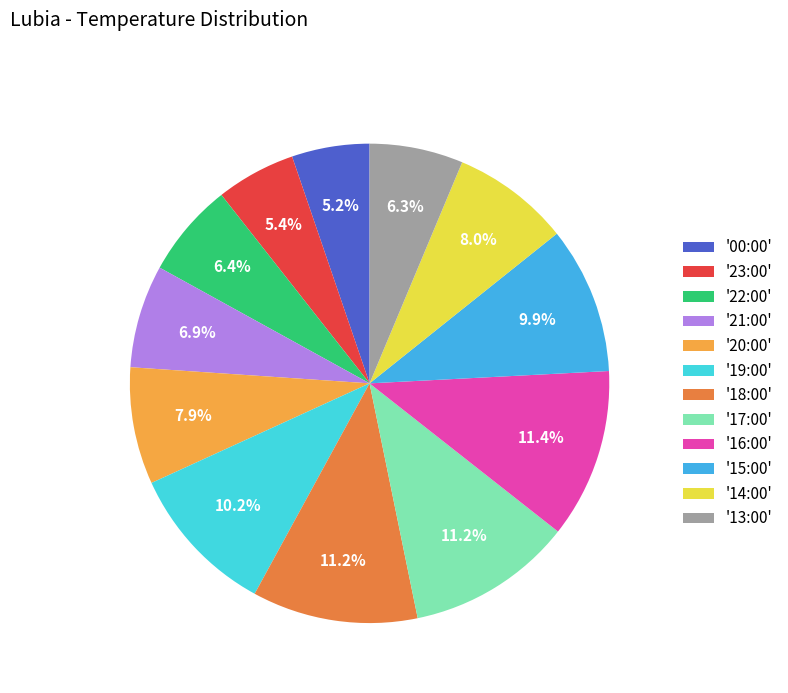

Is there a majority slice in this chart?

No